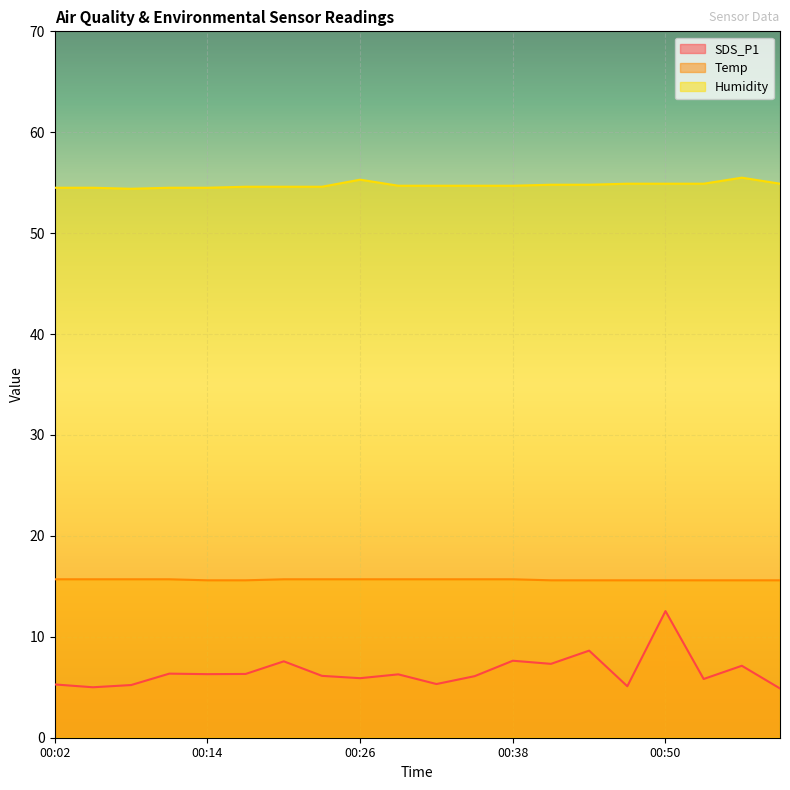

What is the smallest value displayed?

4.9